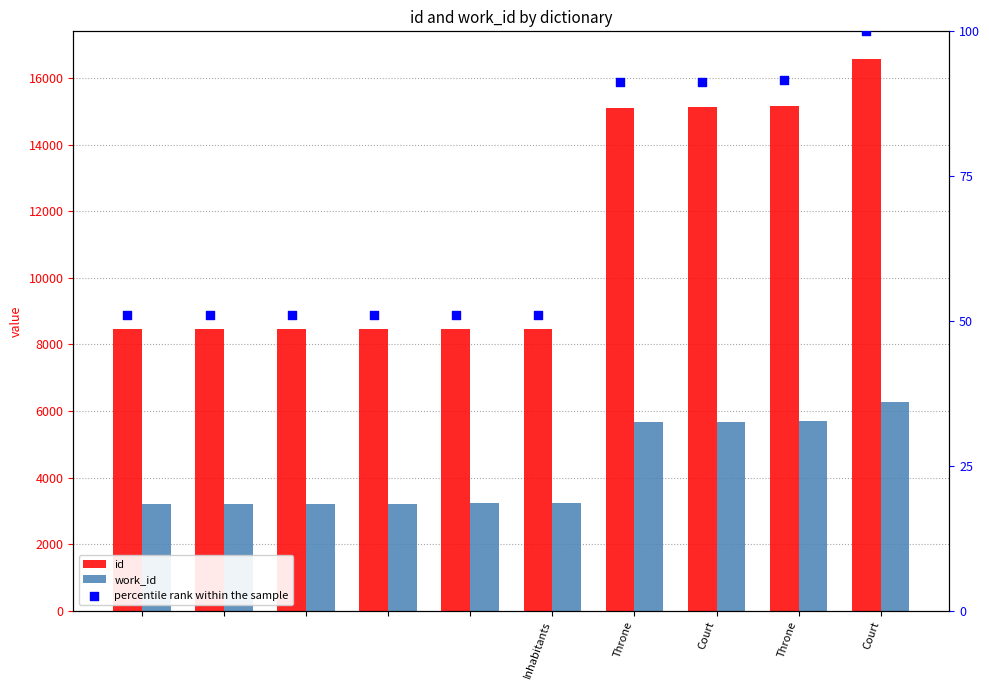

Which series has the largest Y range (max minus min)?

id